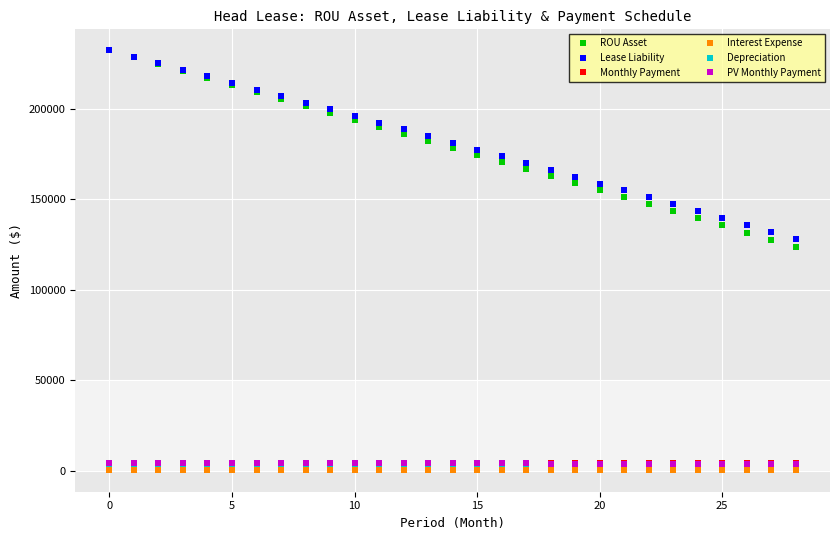

Count the number of data series in this chart.

6